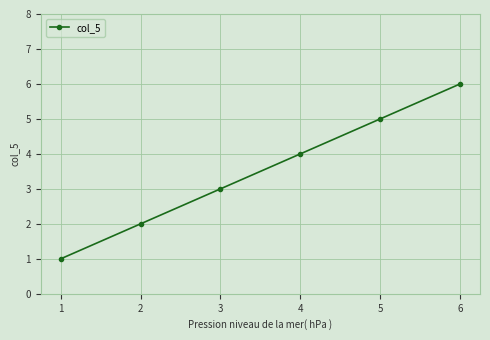

List the labels in order of value, smallest first.

1, 2, 3, 4, 5, 6